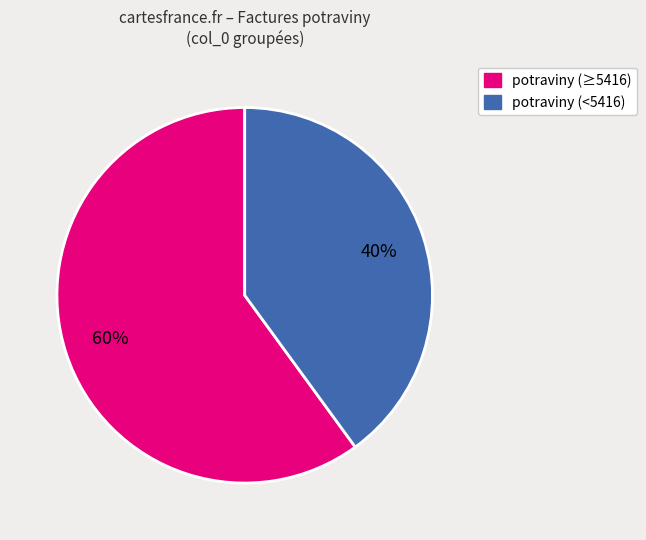

To the nearest percent, what is the difference between the largest and smallest slice percentages?

20%